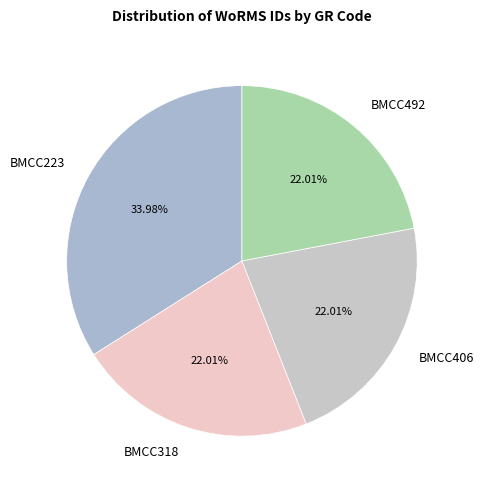

How many segments does this pie chart have?

4